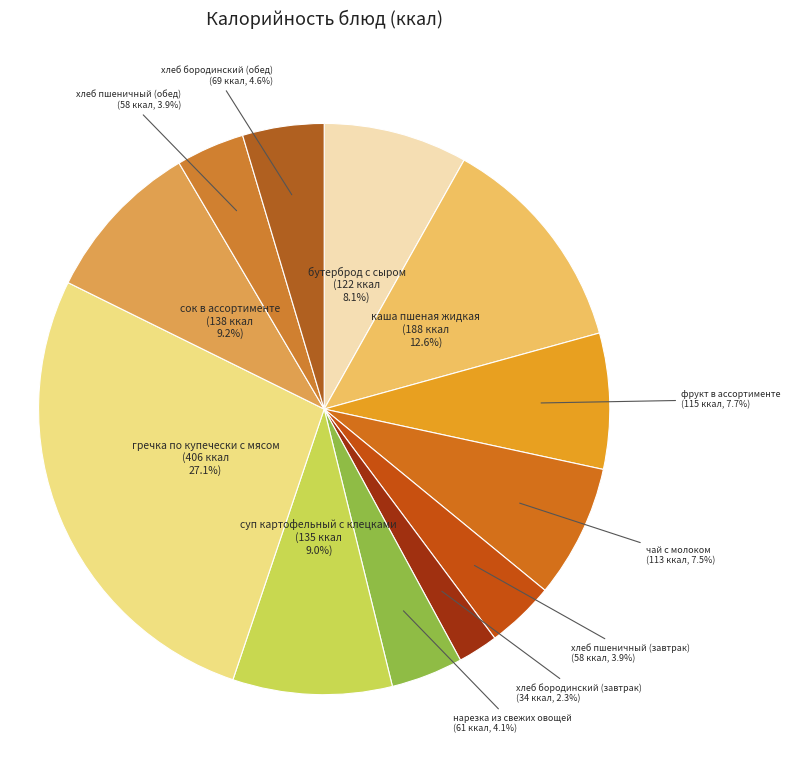

Count the number of slices in the pie.

12